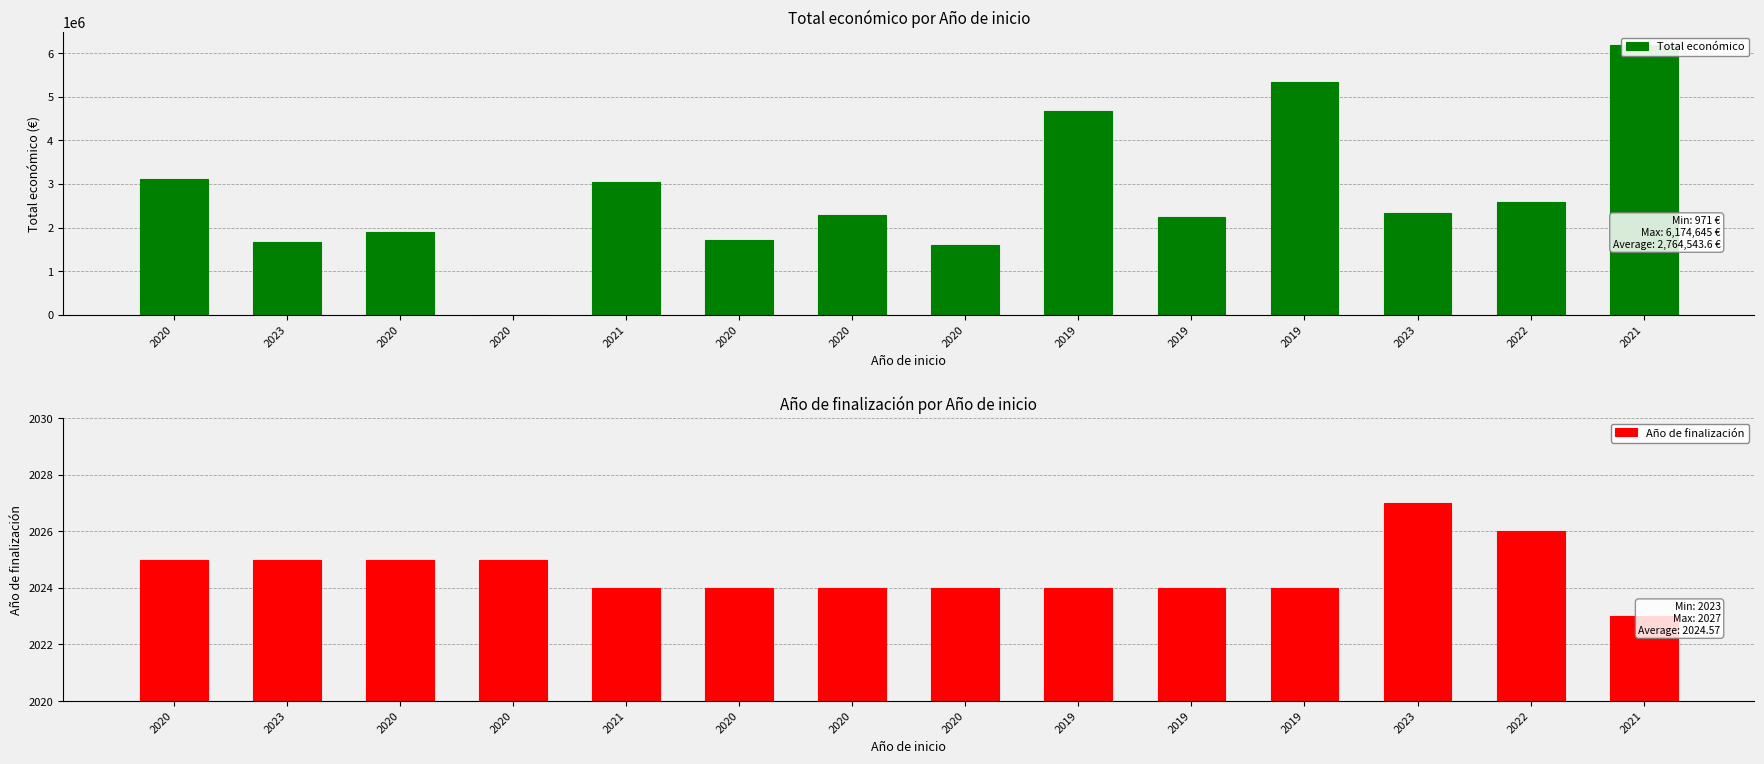

The value of Total económico at 2019 is 3699224. True or false?

False